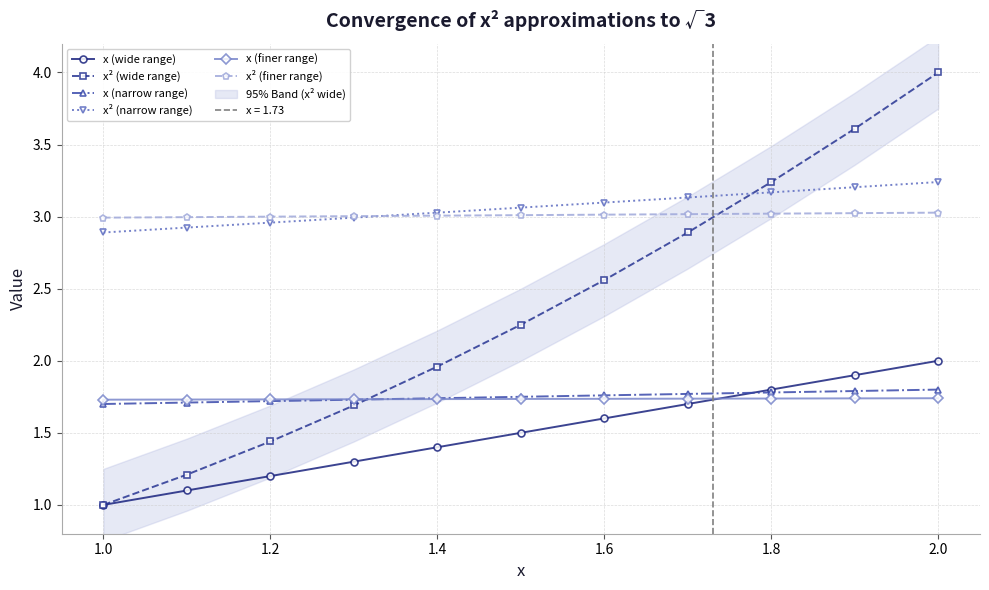

What is the sum of all x (wide range) values?

16.5